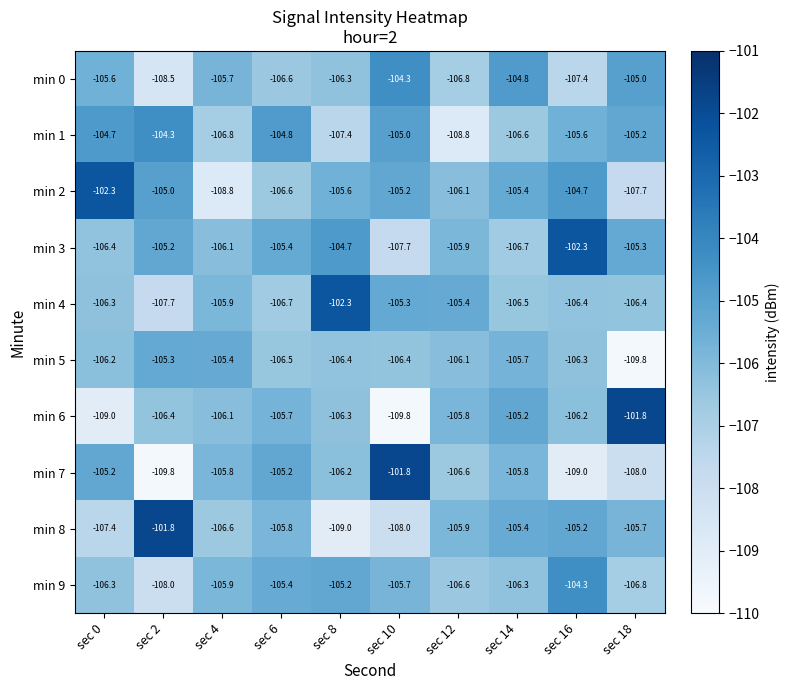

What is the lowest value of the min 8 series?

-109.0